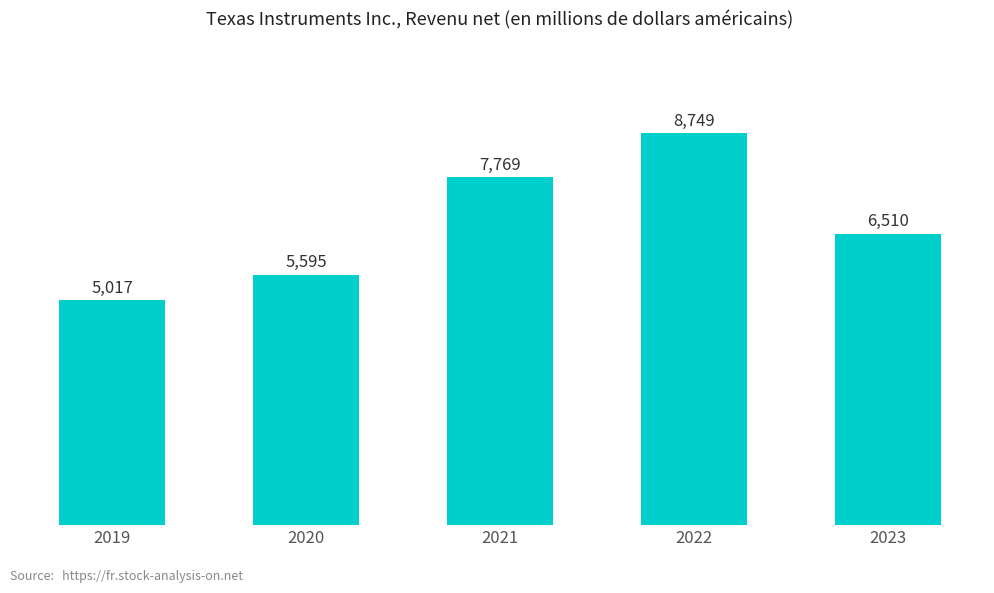

The value at 2019 is 5017. True or false?

True